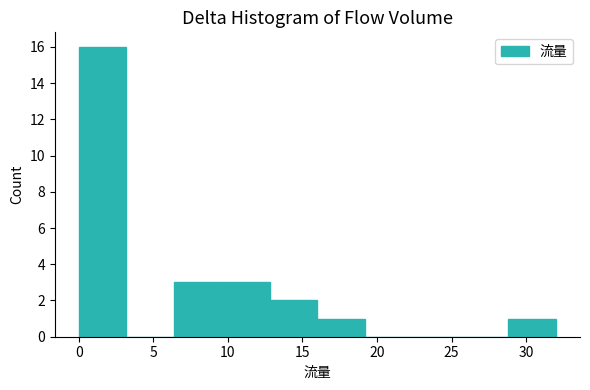

How tall is the bar that spans 12.8 to 16.0 on the x-axis? Neither the bar edges nor the heights are printed on the chart, so give them approximately, as read against the axes.

2